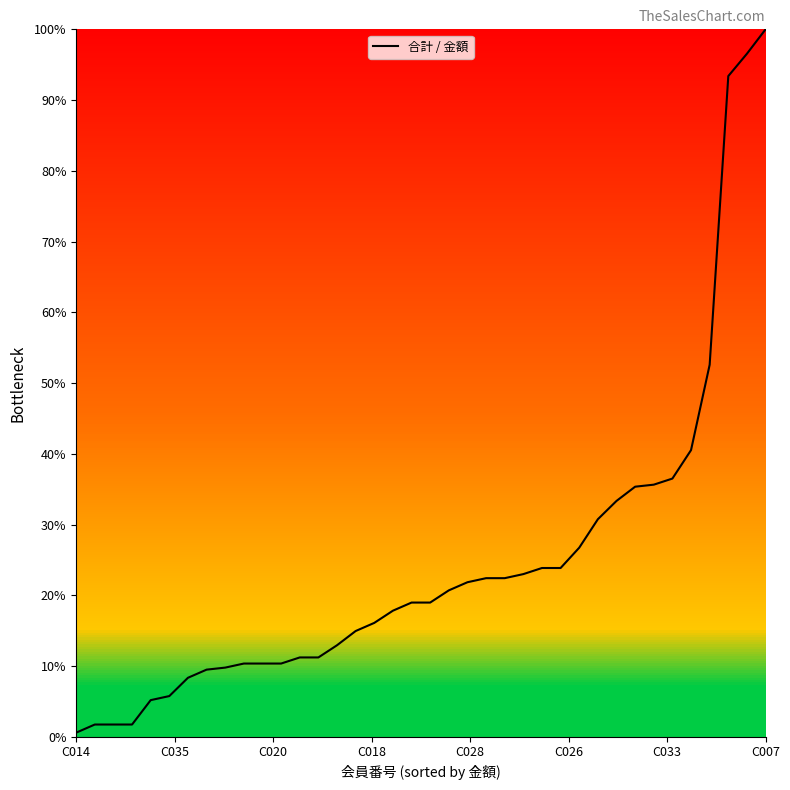

What is the difference between the maximum and minimum values?

99.4